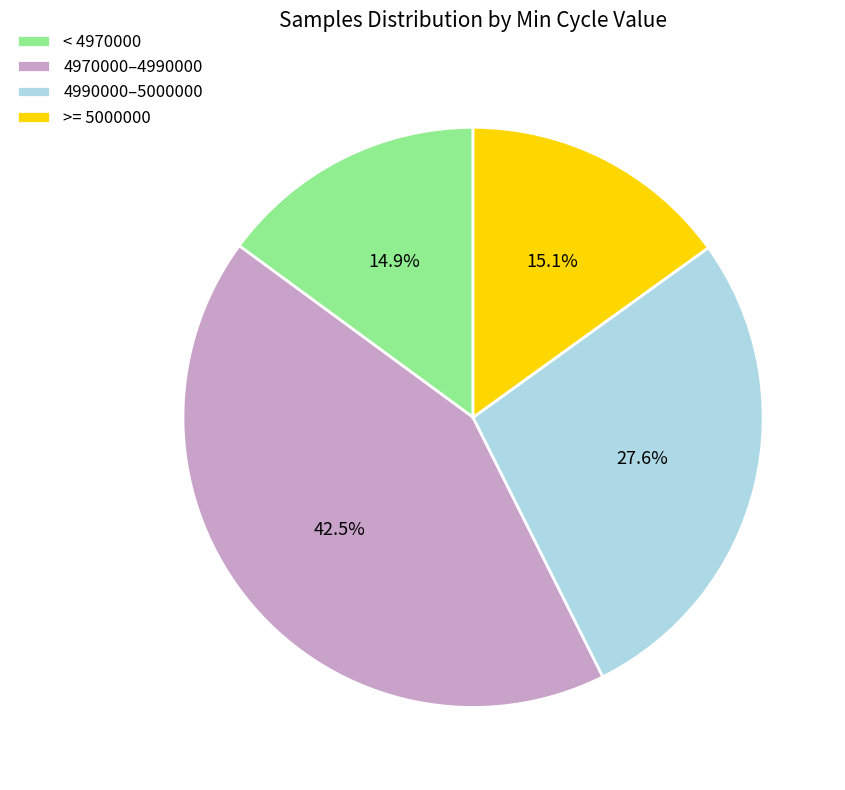

What is the largest slice in the pie chart?

4970000–4990000